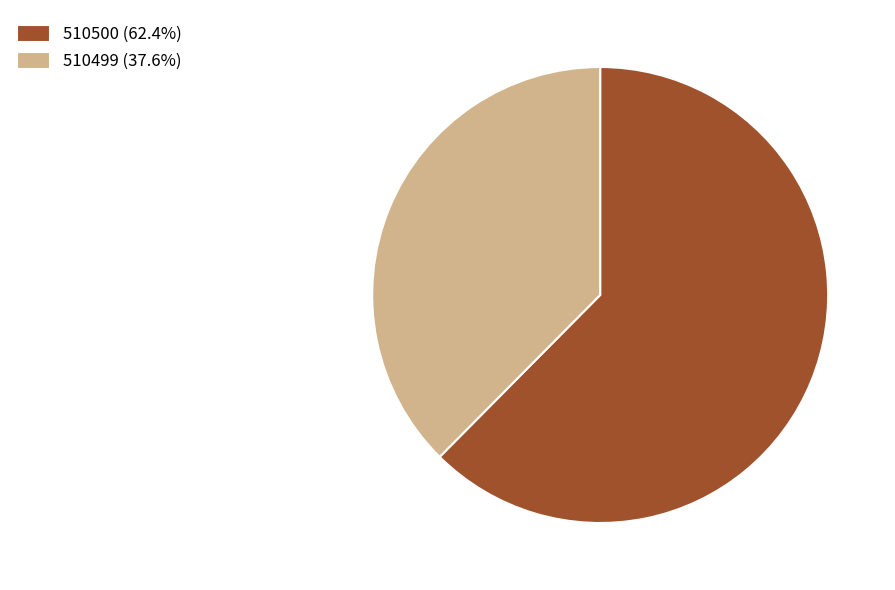

Does 510499 (37.6%) represent more than half of the total?

No